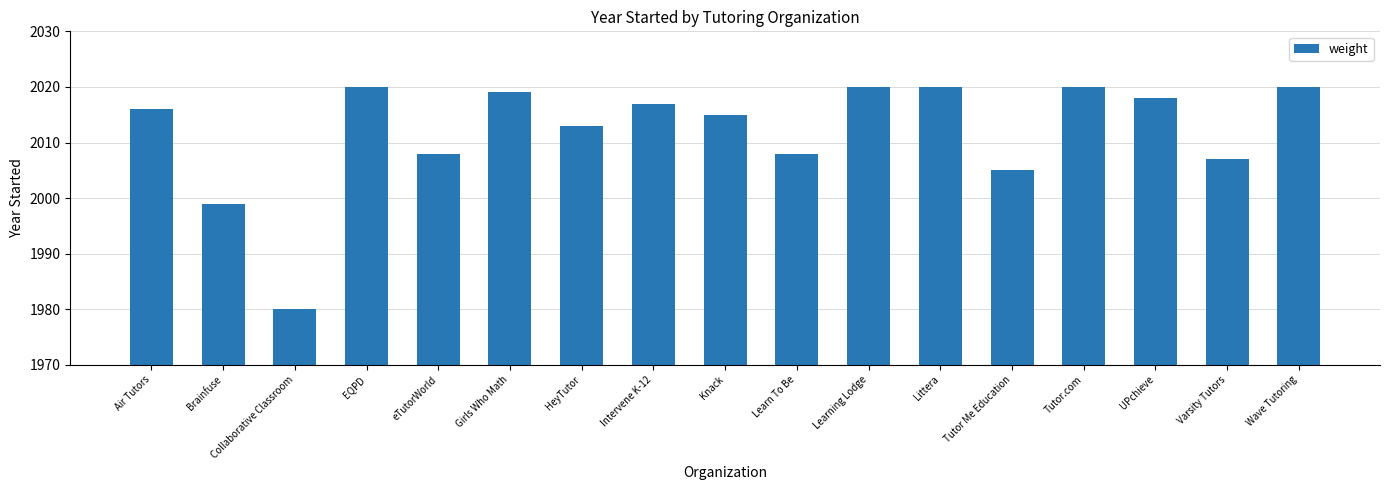

What is the minimum value shown in the chart?

1980